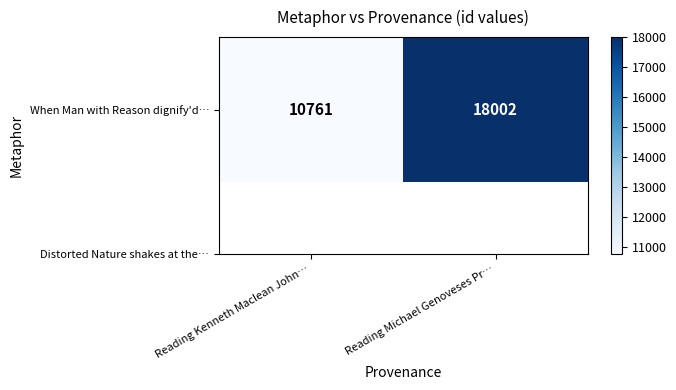

What is the approximate value at Reading Kenneth Maclean John…?

10761